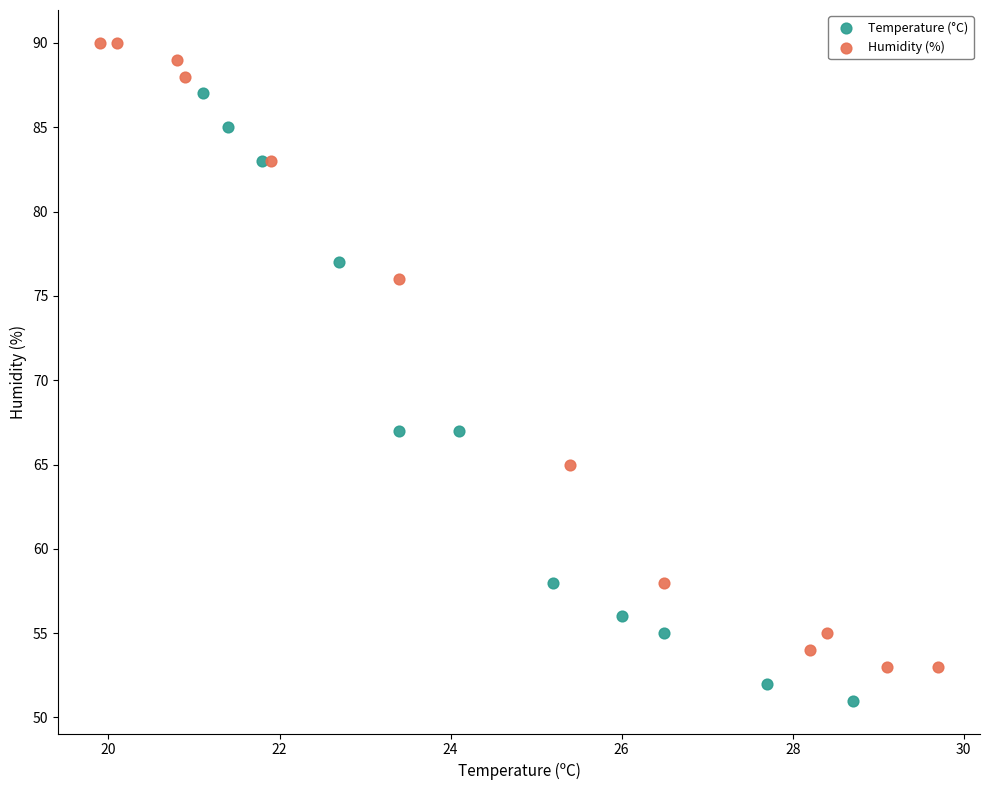

Which series contains the lowest Y value?

Temperature (°C)